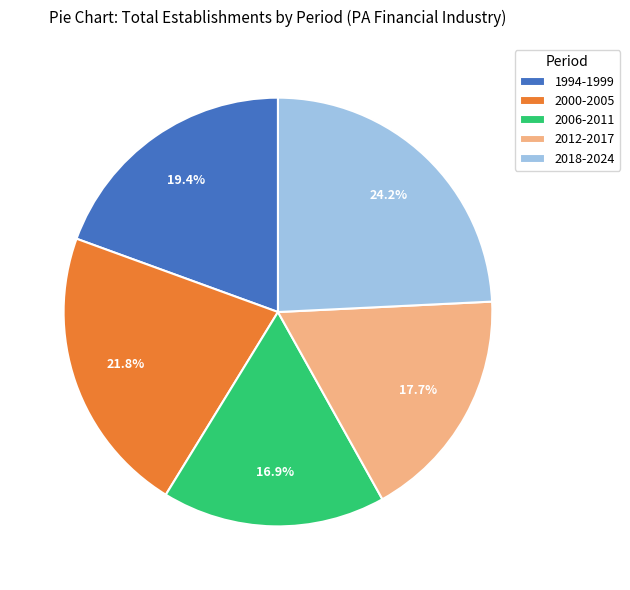

Does any single category account for the majority?

No